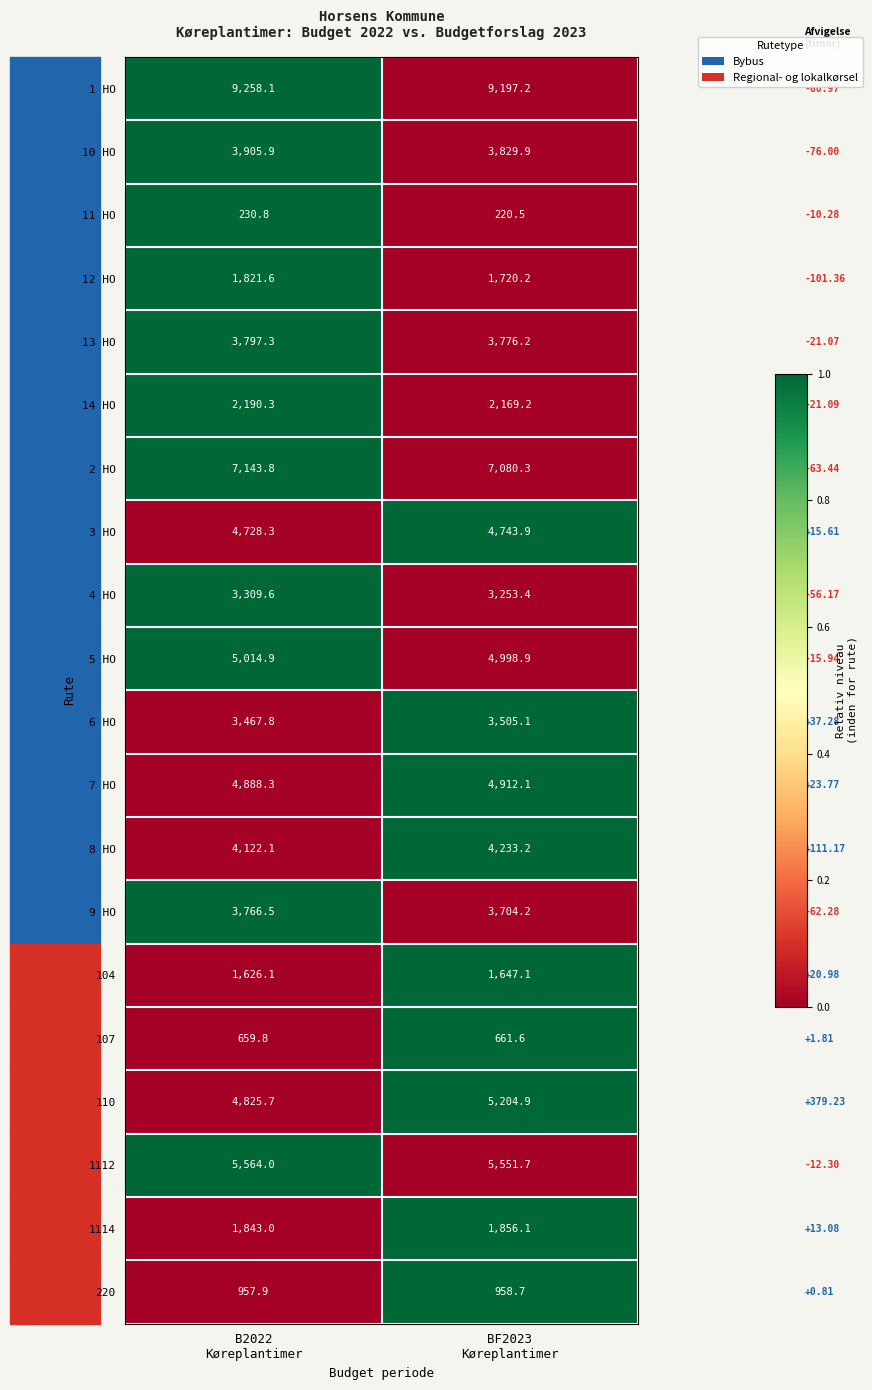

Which series changed the most between B2022
Køreplantimer and BF2023
Køreplantimer?

110